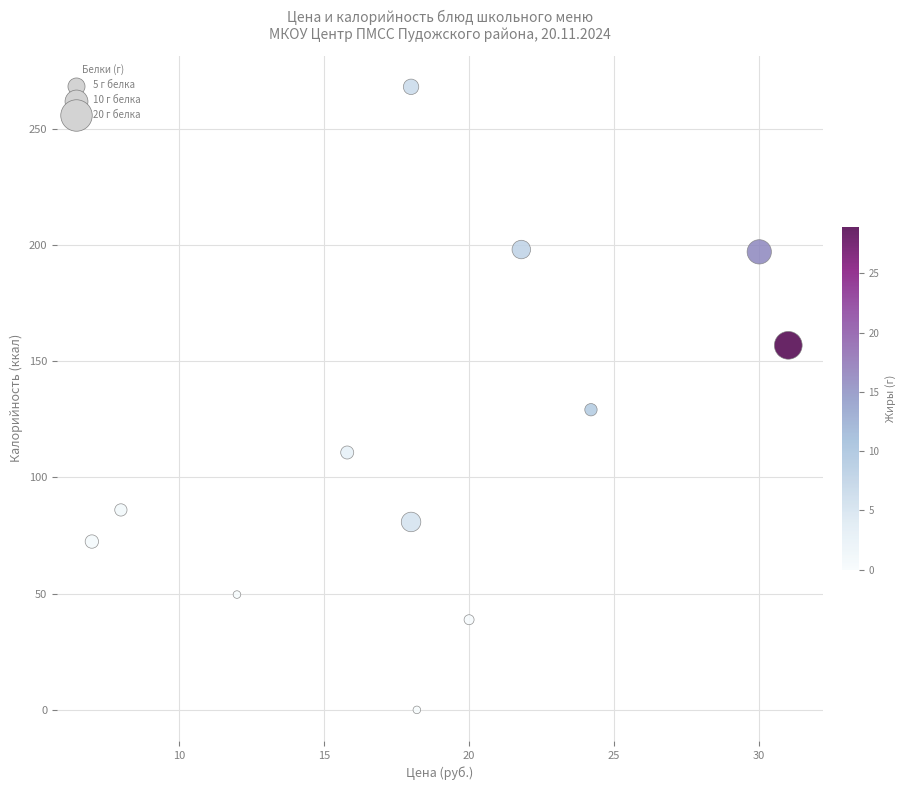

What is the average X value?

18.7